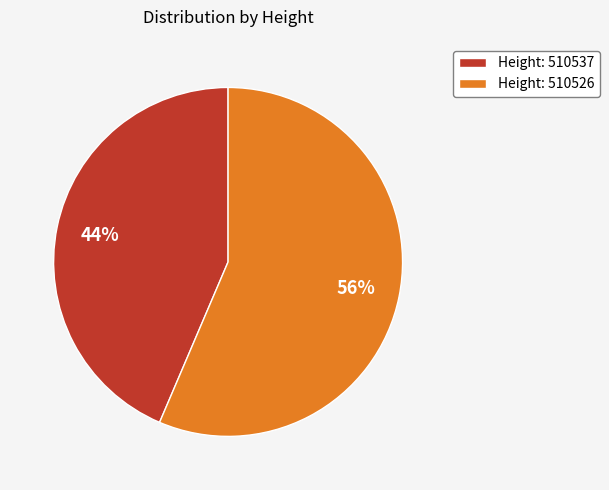

Which slice is the largest?

Height: 510526